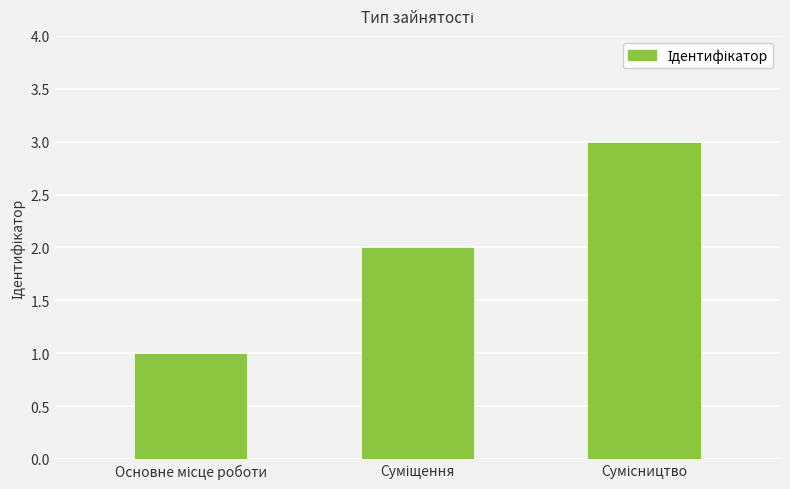

What is the maximum value shown in the chart?

3